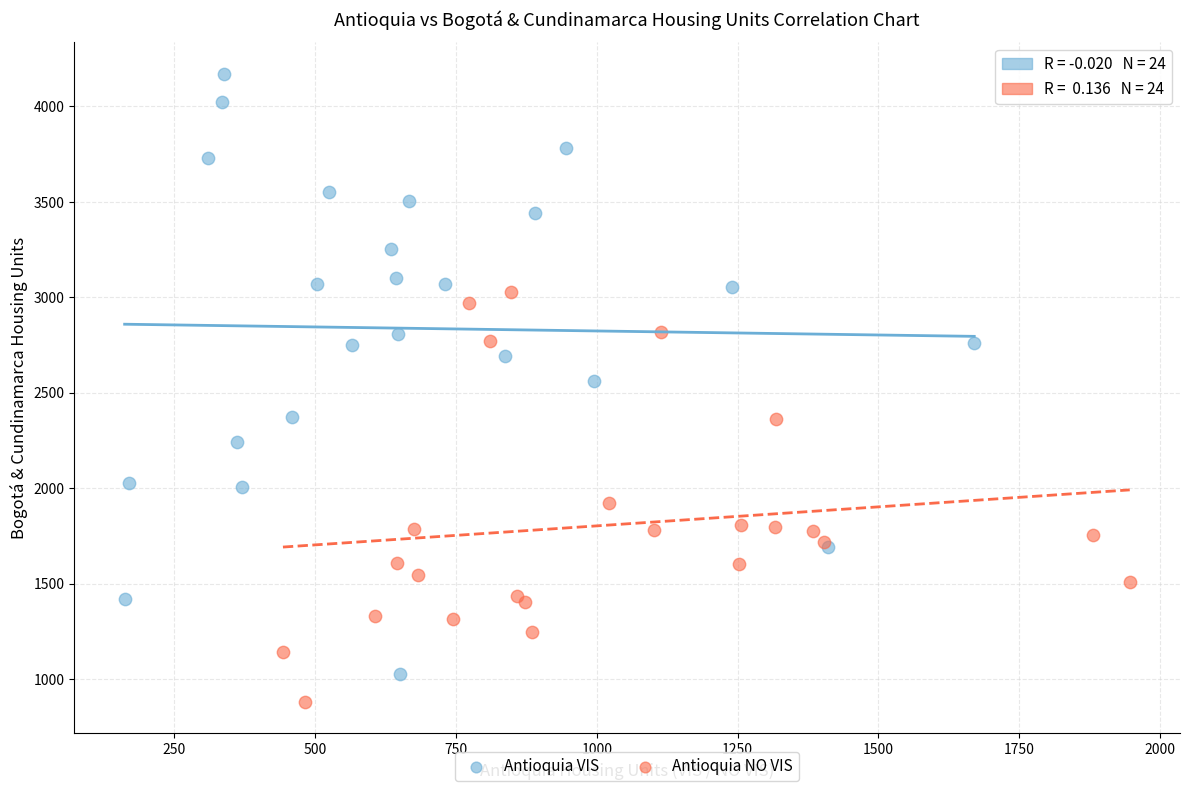

Which series contains the lowest Y value?

Antioquia NO VIS